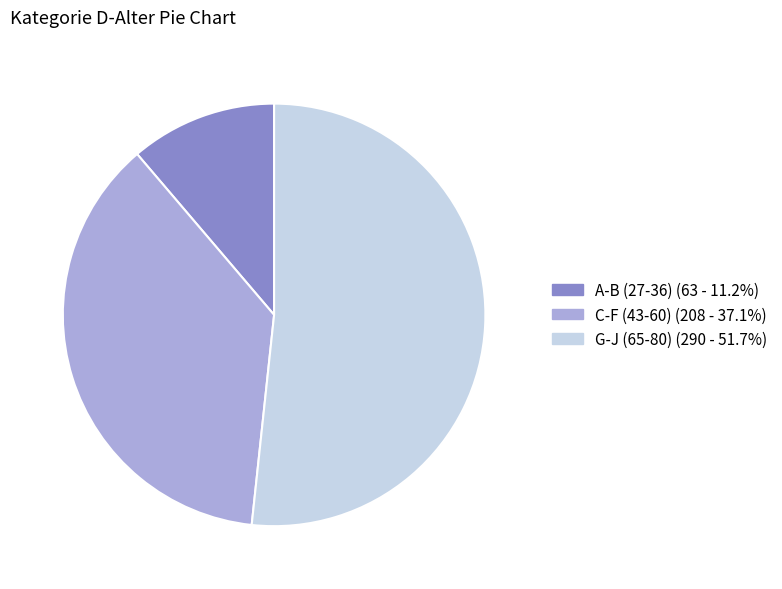

Is there a majority slice in this chart?

Yes